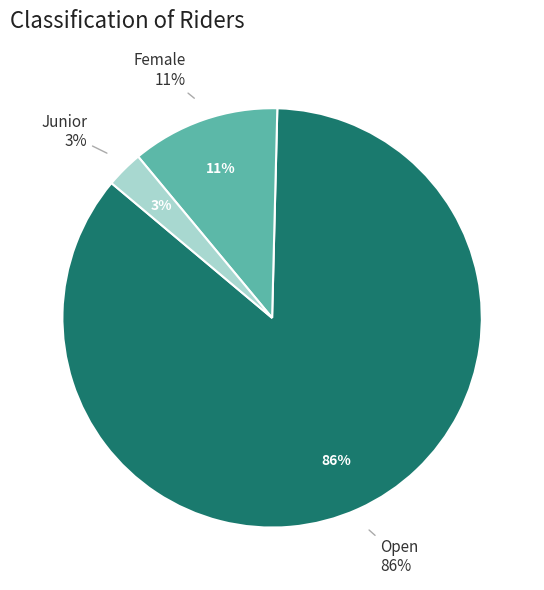

To the nearest percent, what is the difference between the largest and smallest slice percentages?

83%